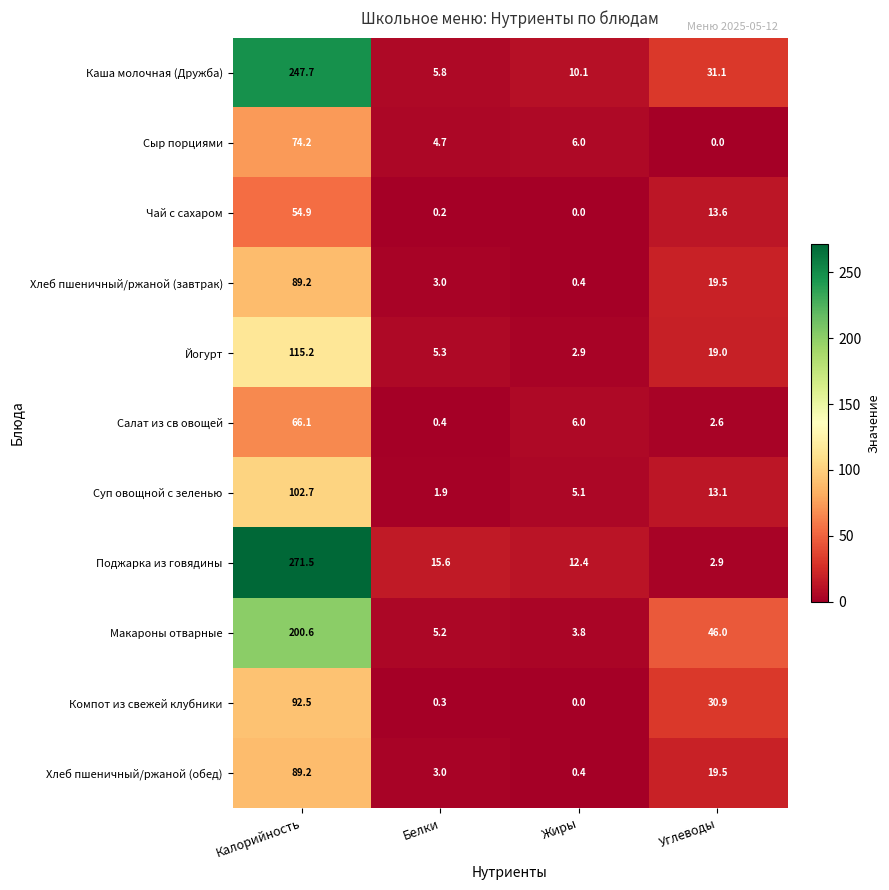

Where is Хлеб пшеничный/ржаной (обед) nearest to the value 44?

Углеводы